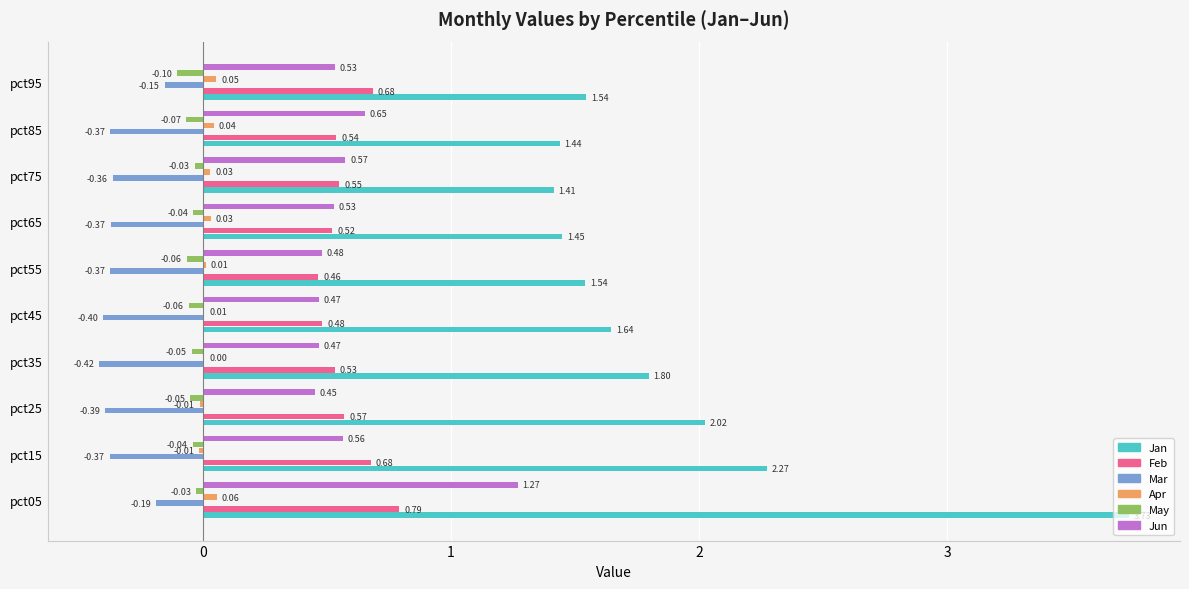

At which category is the sum across all series the highest?

pct05